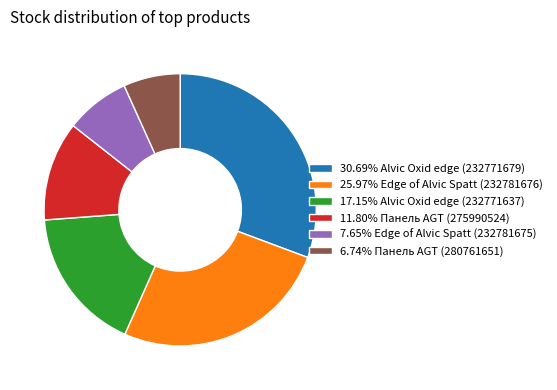

Is there any slice that represents more than half of the pie?

No